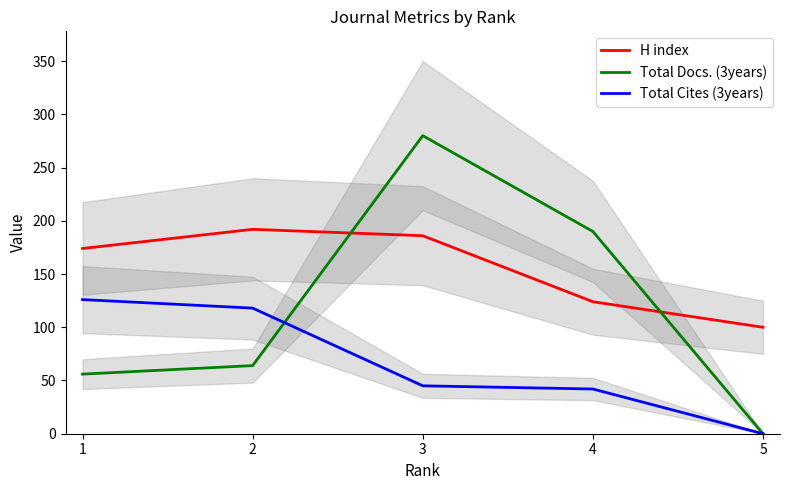

How many lines are shown in the chart?

3